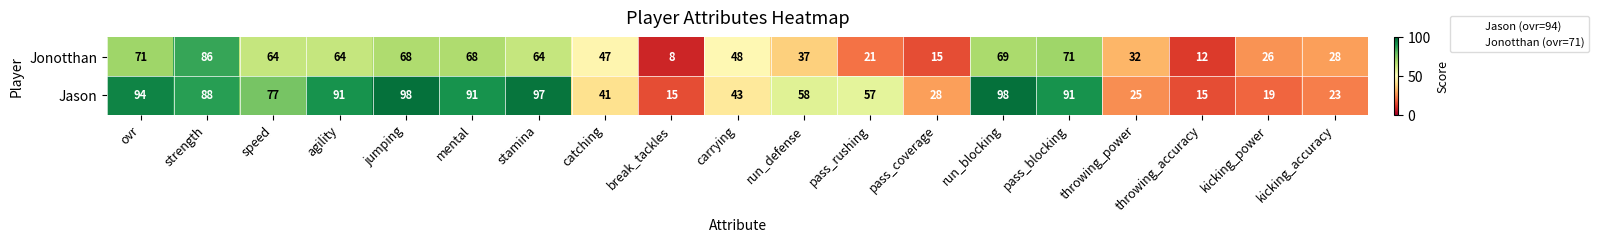

What is the maximum value shown in the chart?

98